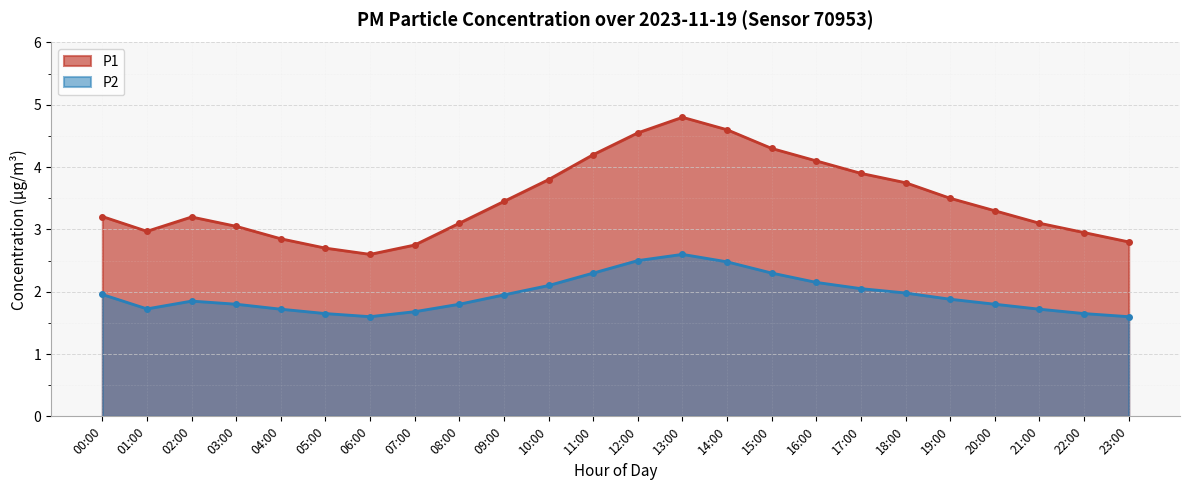

Which category has the highest value in the P2 series?

13:00